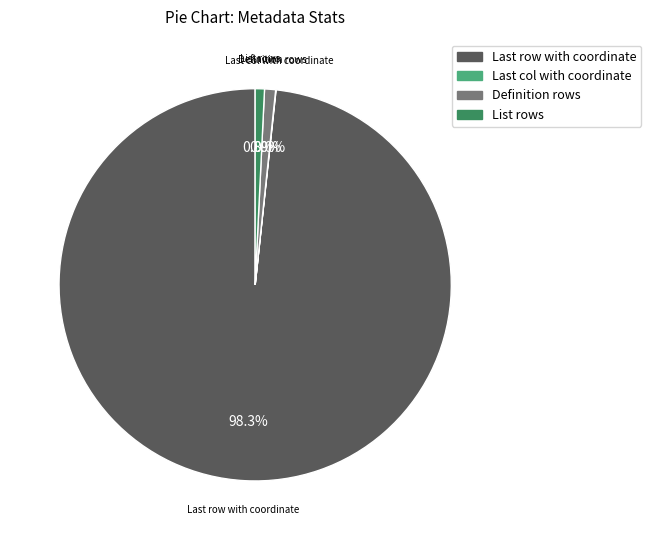

The List rows slice represents 1% of the pie. True or false?

True